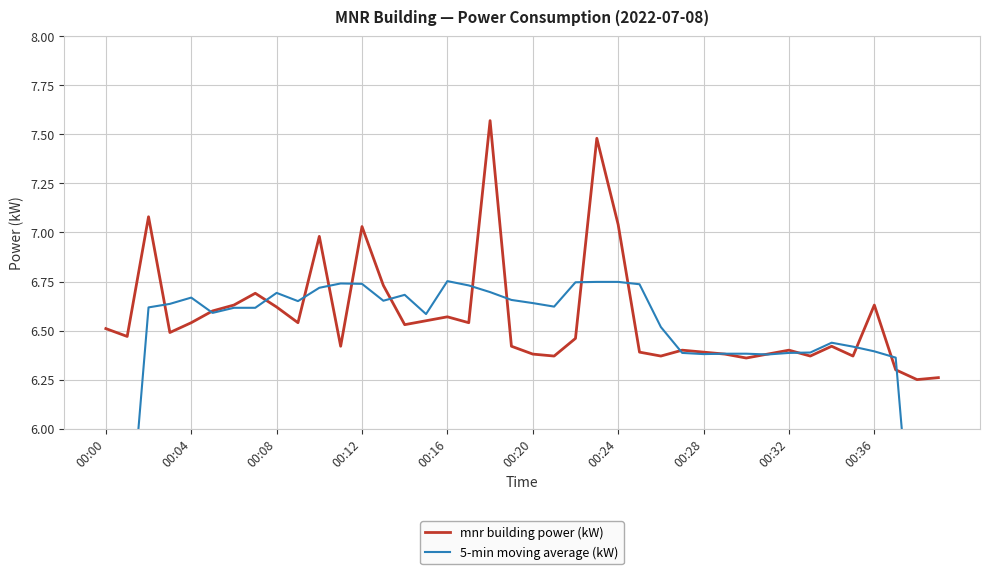

Which label corresponds to the largest value in the chart?

18